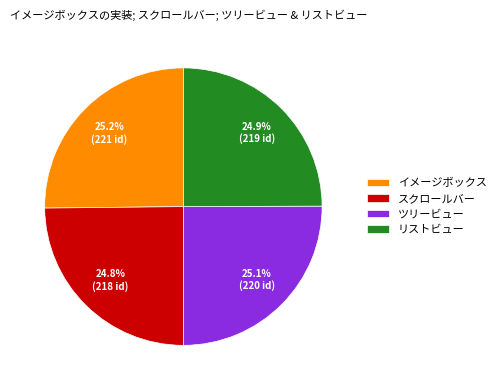

How many segments does this pie chart have?

4